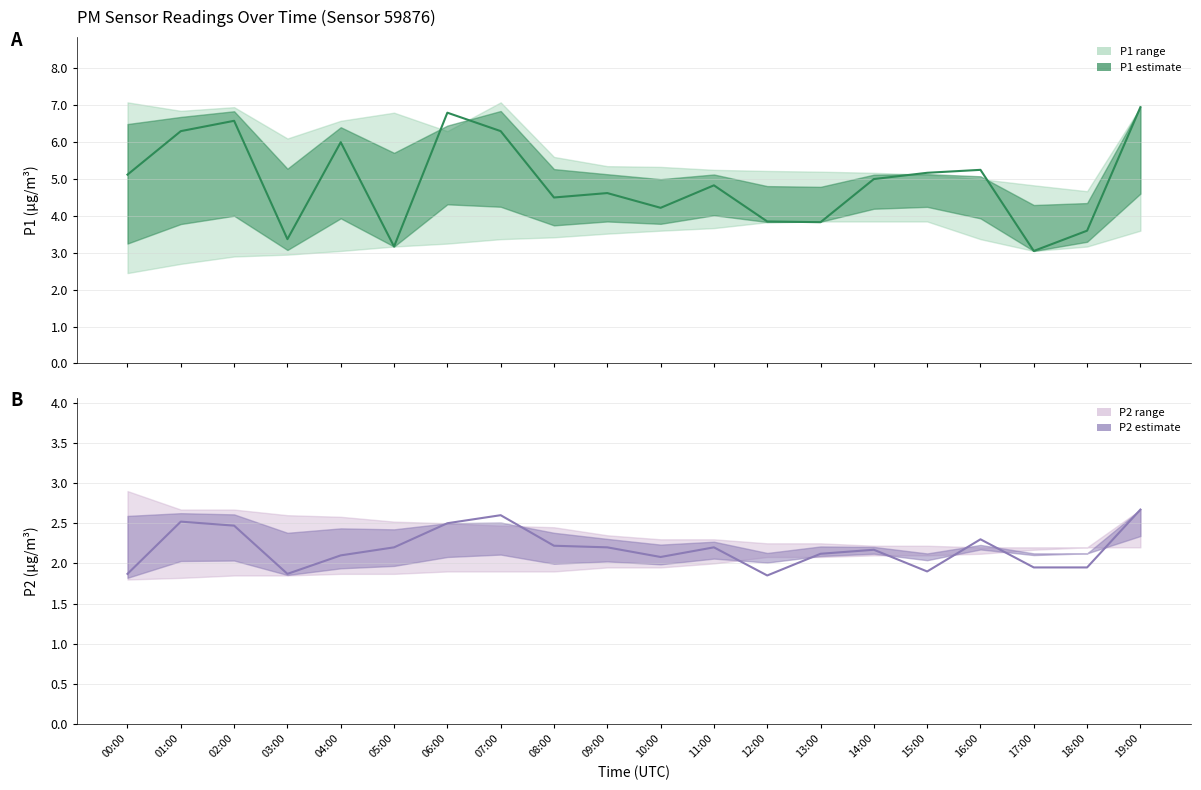

Between 04:00 and 14:00, which series saw the biggest shift?

P1